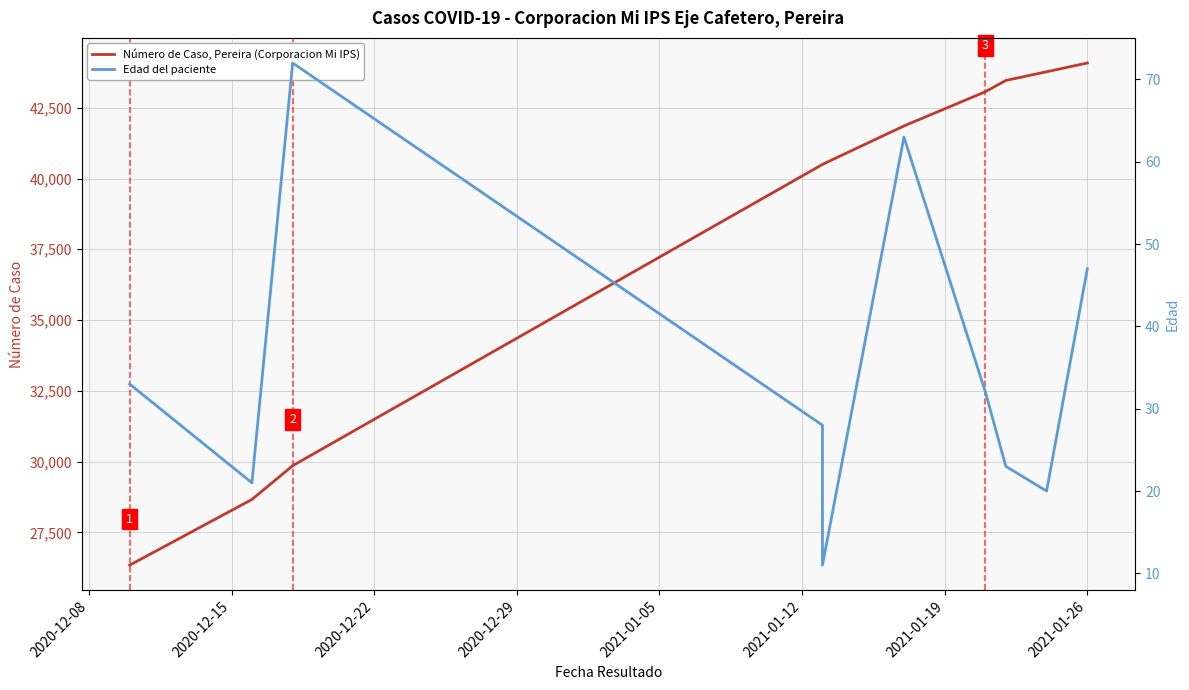

What is the spread (max minus min) of values at 2021-01-19?

43035